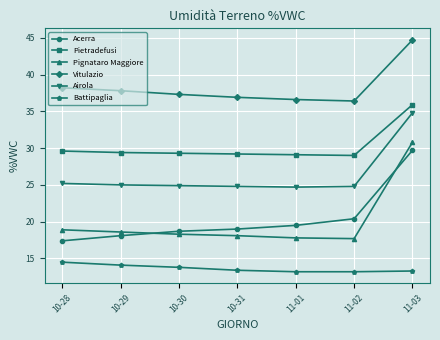

At which category does the chart reach its peak across all series?

11-03